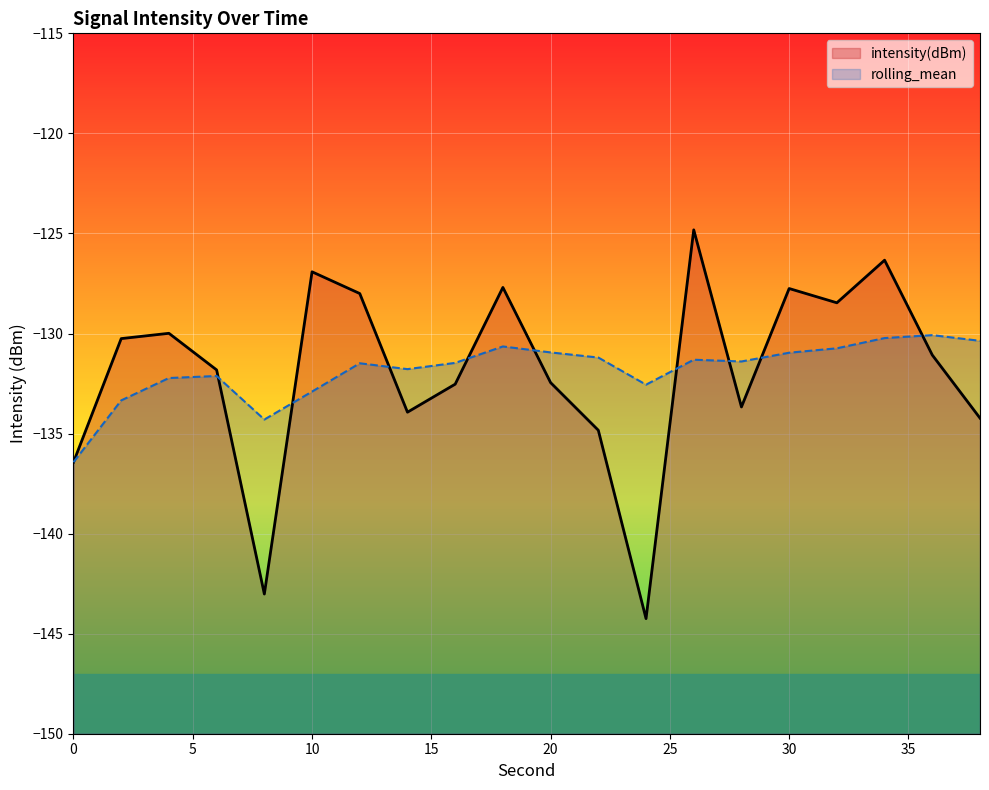

Does the chart display data point markers on the line(s)?

No